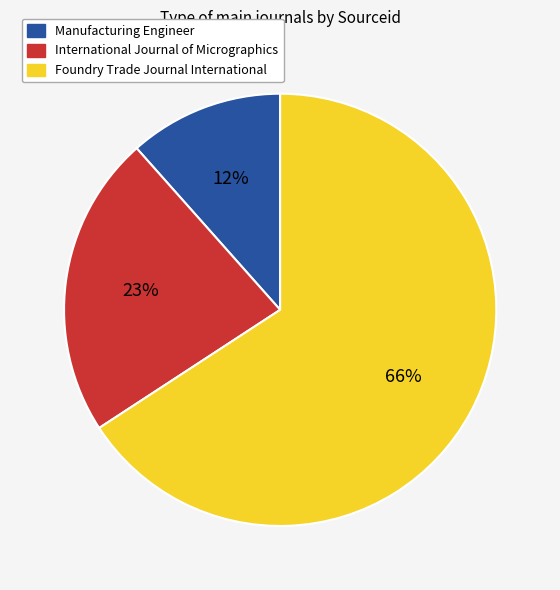

To the nearest percent, what is the average slice percentage?

33%